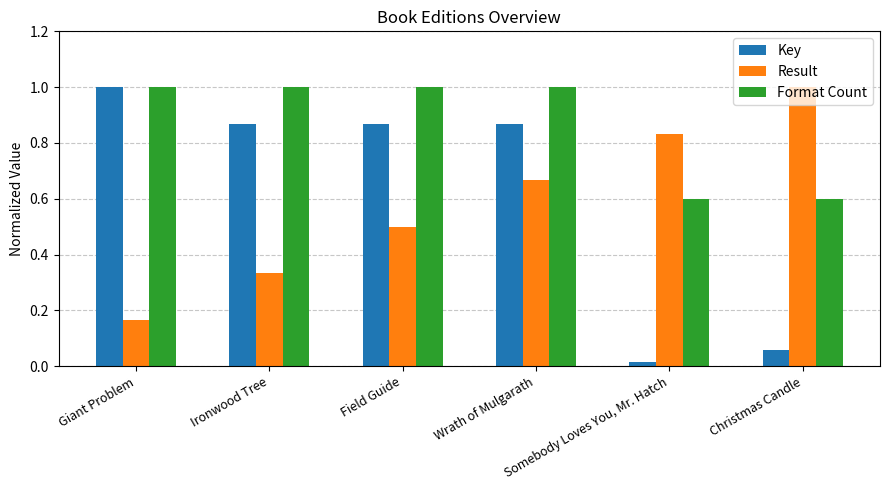

Which series has the widest spread of values?

Key